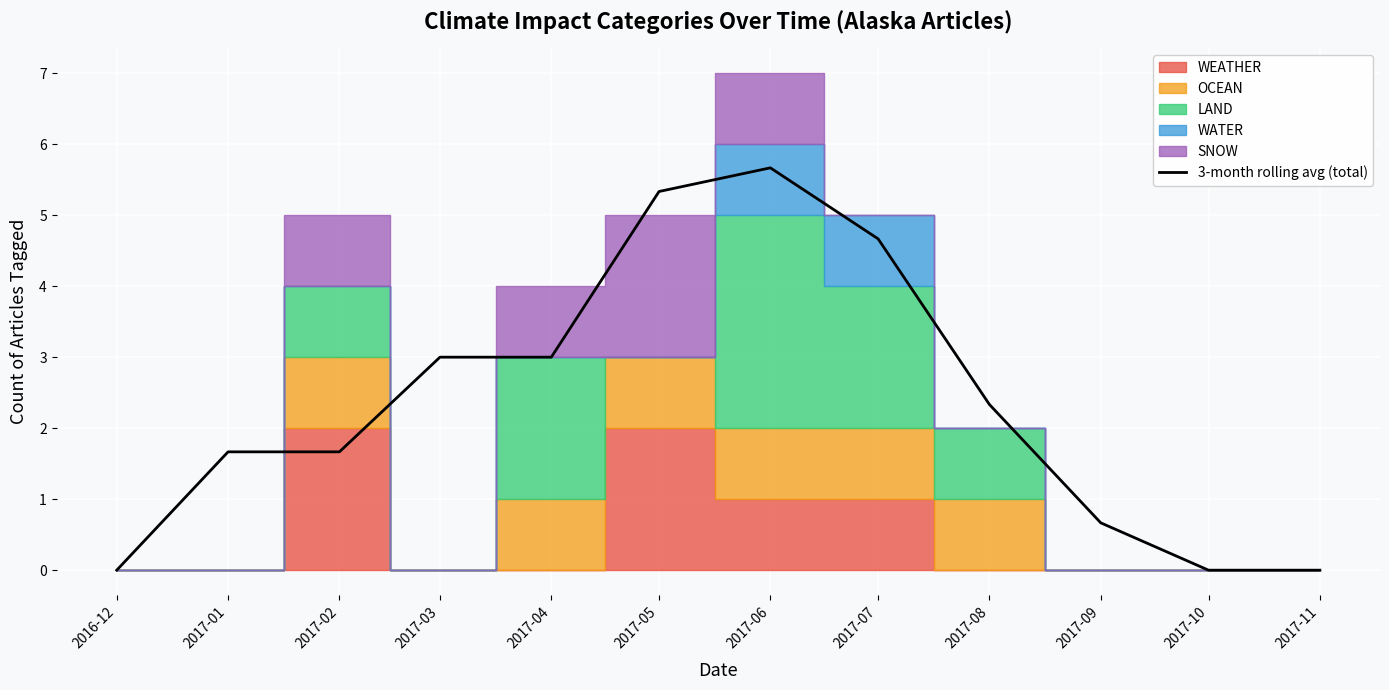

List the labels in order of value, smallest first.

2016-12, 2017-10, 2017-11, 2017-09, 2017-01, 2017-02, 2017-08, 2017-03, 2017-04, 2017-07, 2017-05, 2017-06